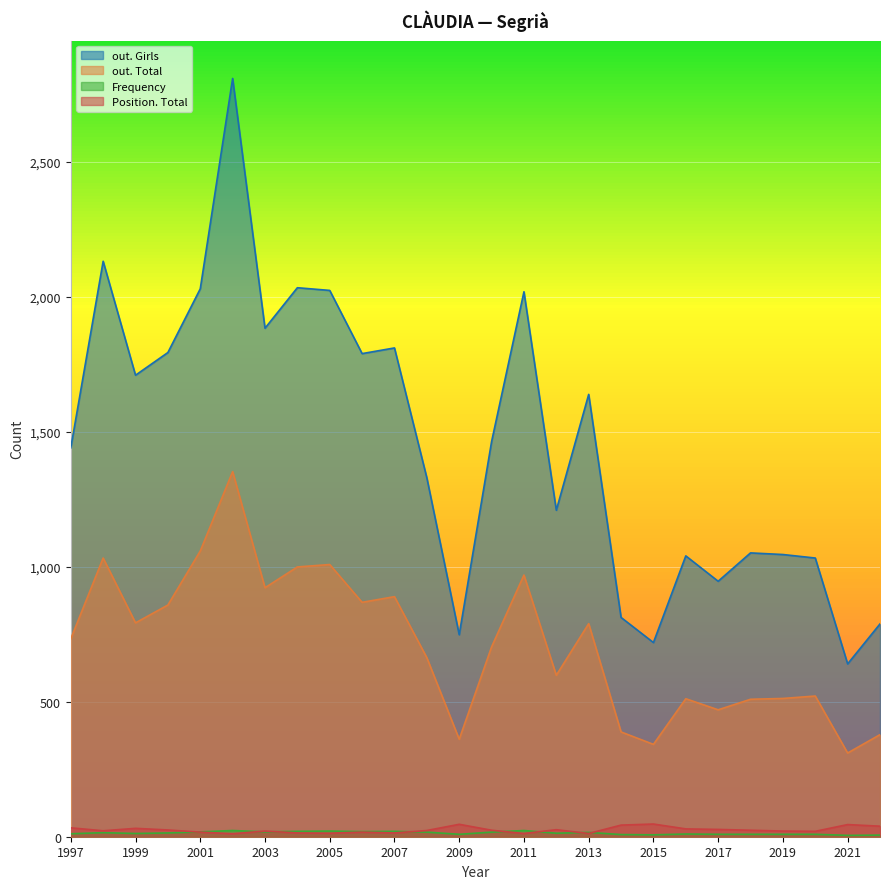

The Position. Total series shows 14 at 2007. True or false?

True